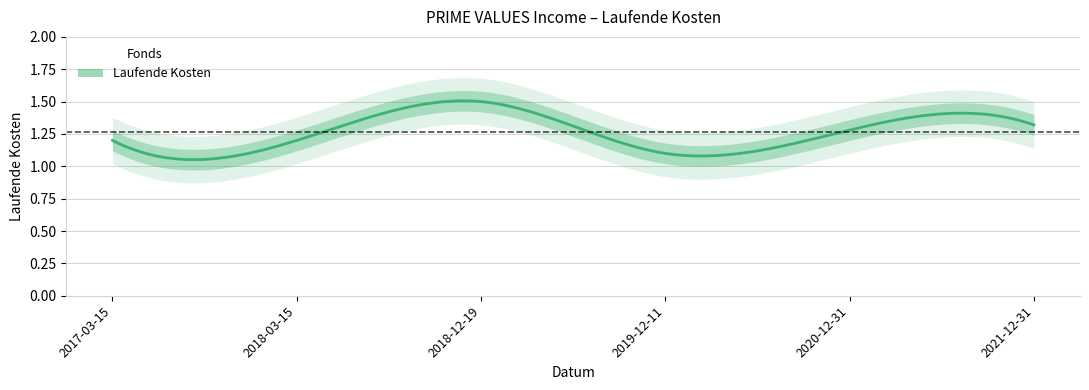

Rank the categories by value from highest to lowest.

2018-12-19, 2021-12-31, 2020-12-31, 2017-03-15, 2018-03-15, 2019-12-11